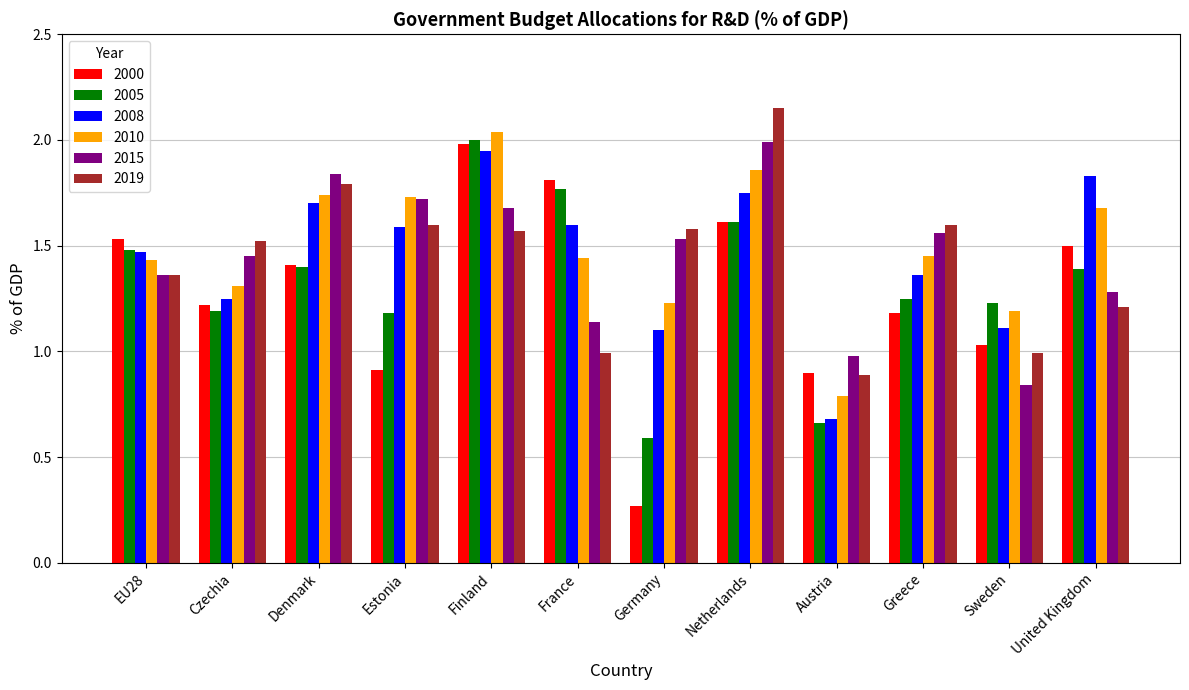

What is the difference between the 2015 values at Estonia and Greece?

0.2